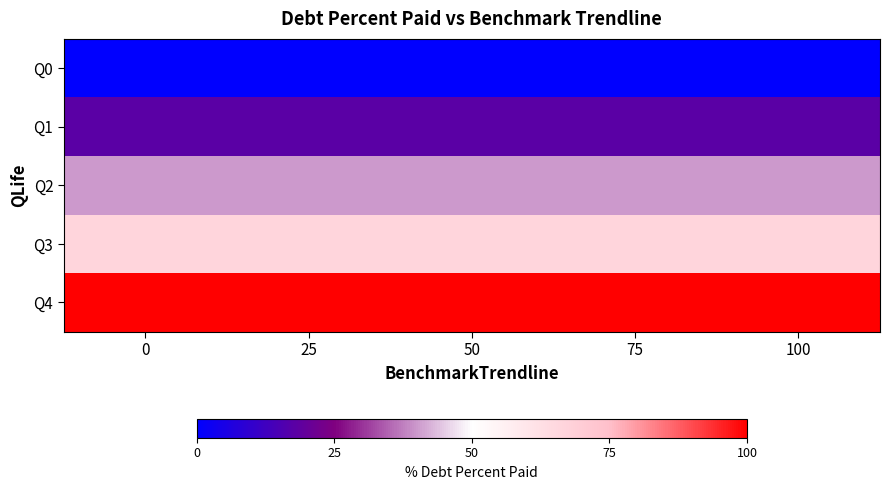

Reading right to left, what are all the values shown in this chart?

Q0: 100=0.0	75=0.0	50=0.0	25=0.0	0=0.0
Q1: 100=17.9	75=17.9	50=17.9	25=17.9	0=17.9
Q2: 100=39.9	75=39.9	50=39.9	25=39.9	0=39.9
Q3: 100=66.7	75=66.7	50=66.7	25=66.7	0=66.7
Q4: 100=100.0	75=100.0	50=100.0	25=100.0	0=100.0